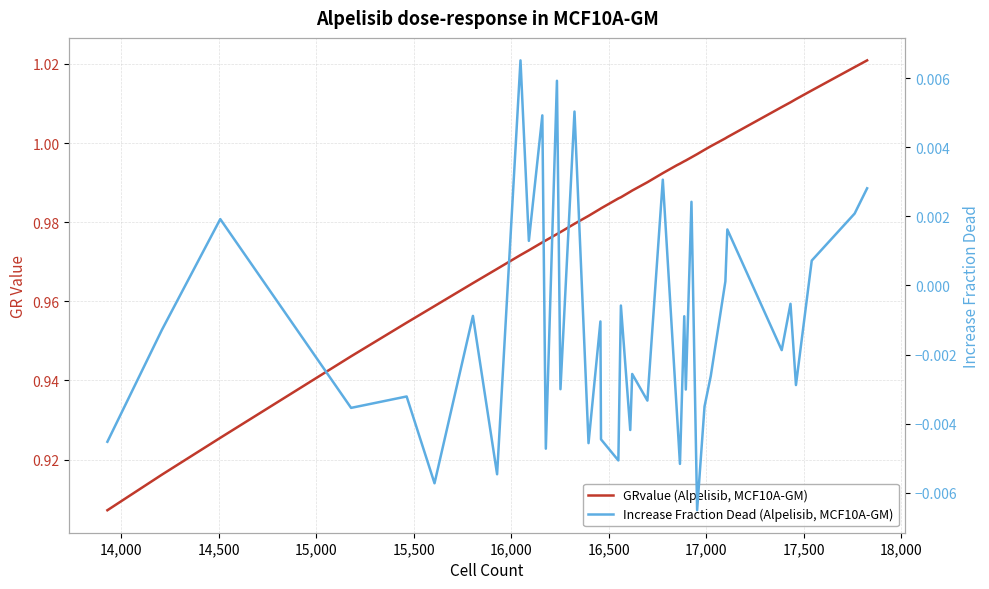

True or false: GRvalue (Alpelisib, MCF10A-GM) and Increase Fraction Dead (Alpelisib, MCF10A-GM) cross at least once.

False